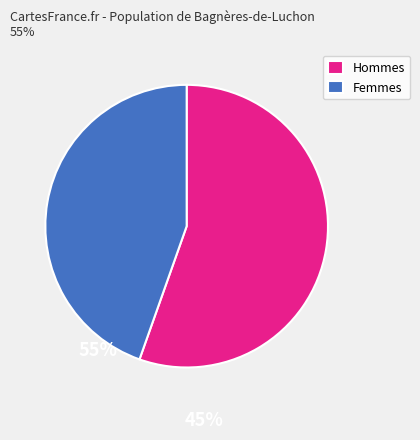

What is the smallest slice in the pie chart?

Femmes